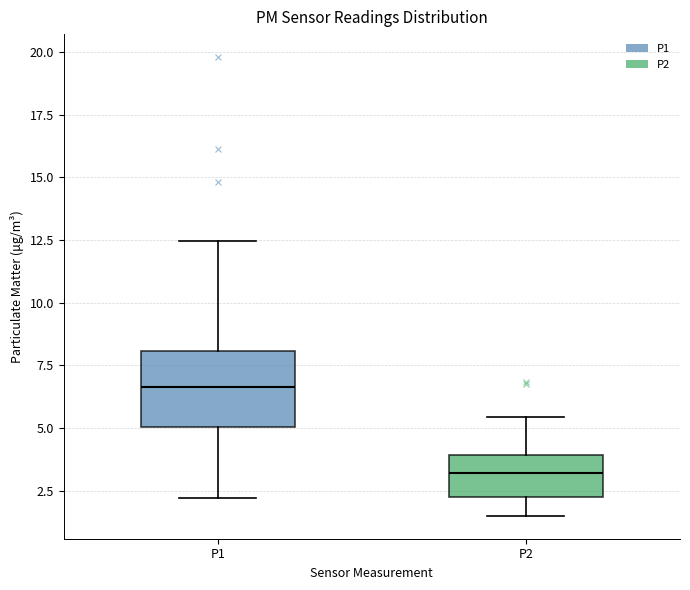

Reading left to right, read every box against the y-axis: the position of its median line, the range the box covers, and the ends of its whiskers. The values are not printed on the chart, so give them approximately, as read against the axis.

P1: median 6.5, box 5.0 to 8.0, whiskers 2.0 to 12.5
P2: median 3.0, box 2.5 to 4.0, whiskers 1.5 to 5.5